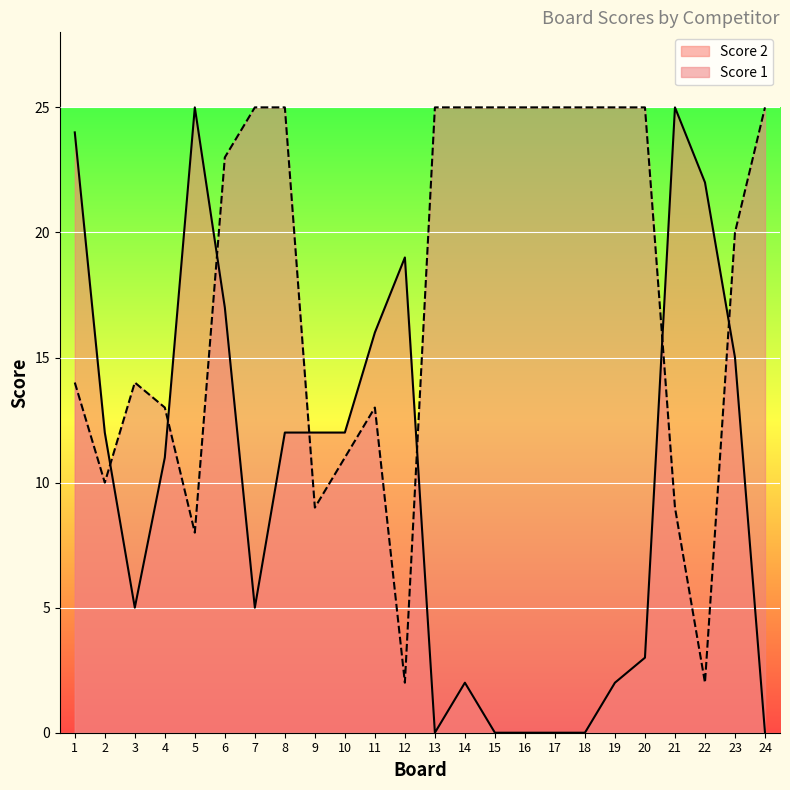

What are all the series names shown in the legend?

Score 2, Score 1